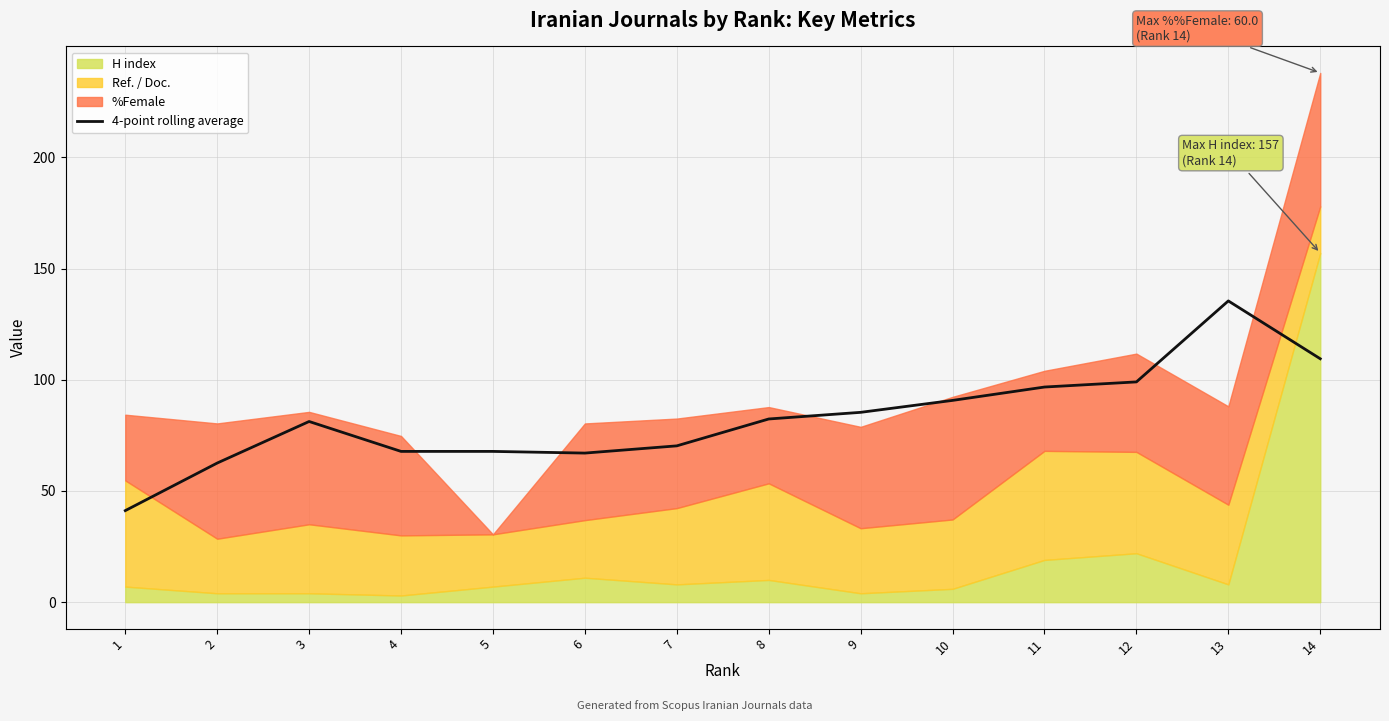

At which label is the value closest to 88?

9